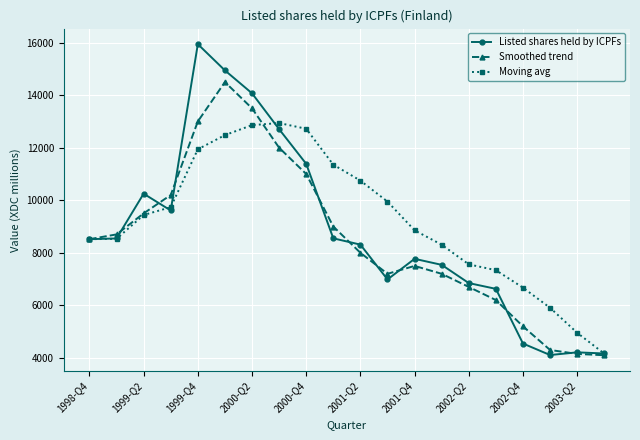

What is the smallest value displayed?

4100